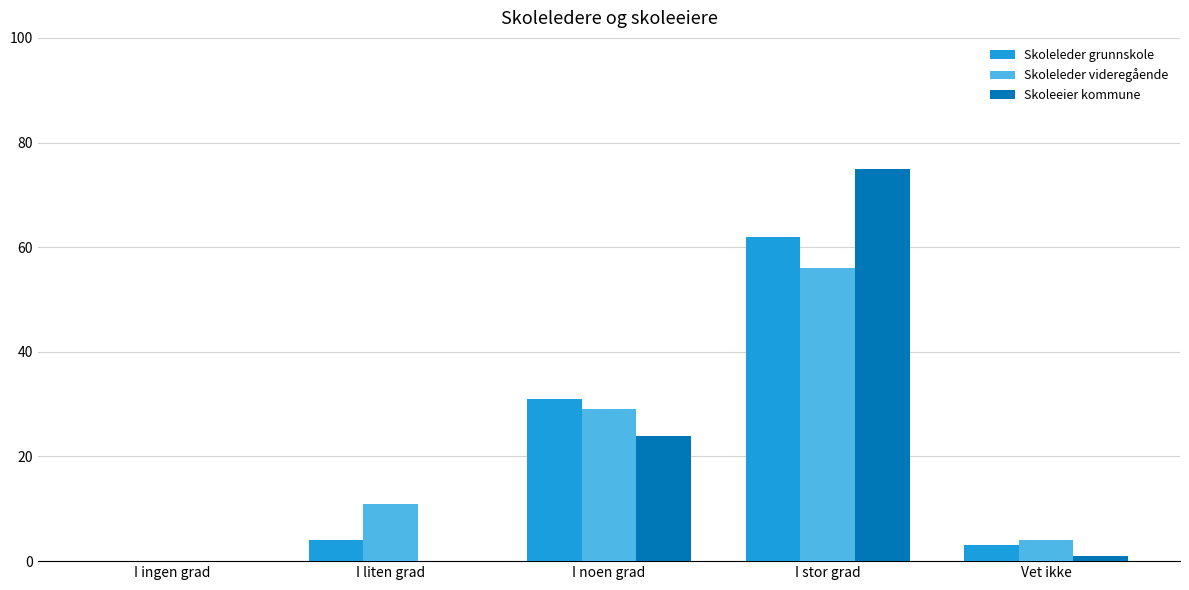

What is the sum of all Skoleeier kommune values?

100